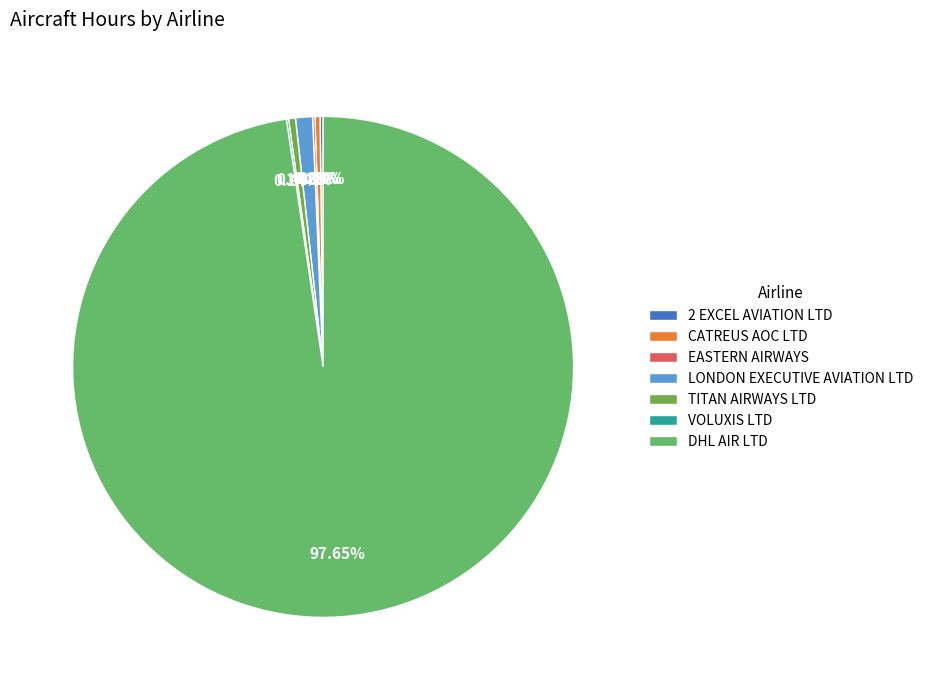

What is the smallest slice in the pie chart?

VOLUXIS LTD